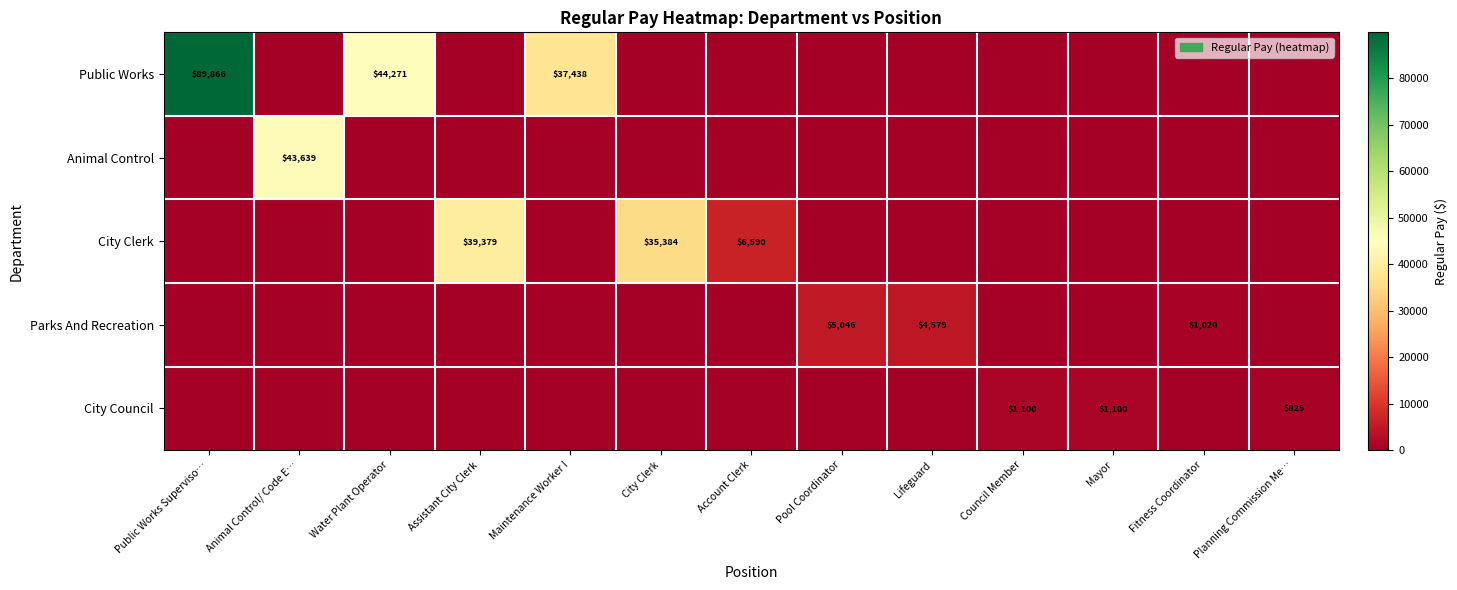

The value of Parks And Recreation at Fitness Coordinator is 1358. True or false?

False